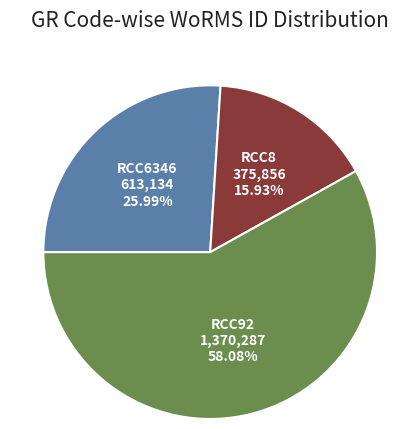

How many segments does this pie chart have?

3